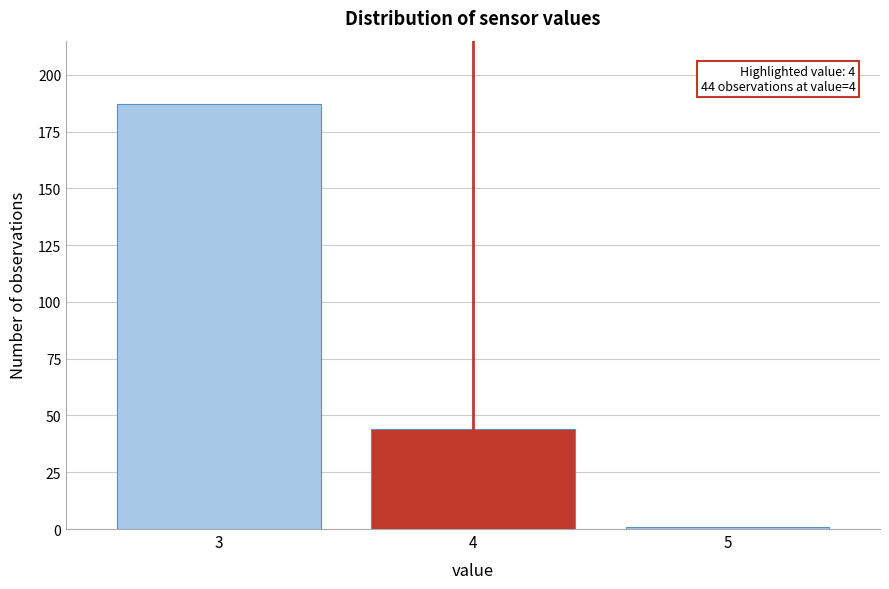

Reading left to right, list all the values displayed in this chart.

187	44	1